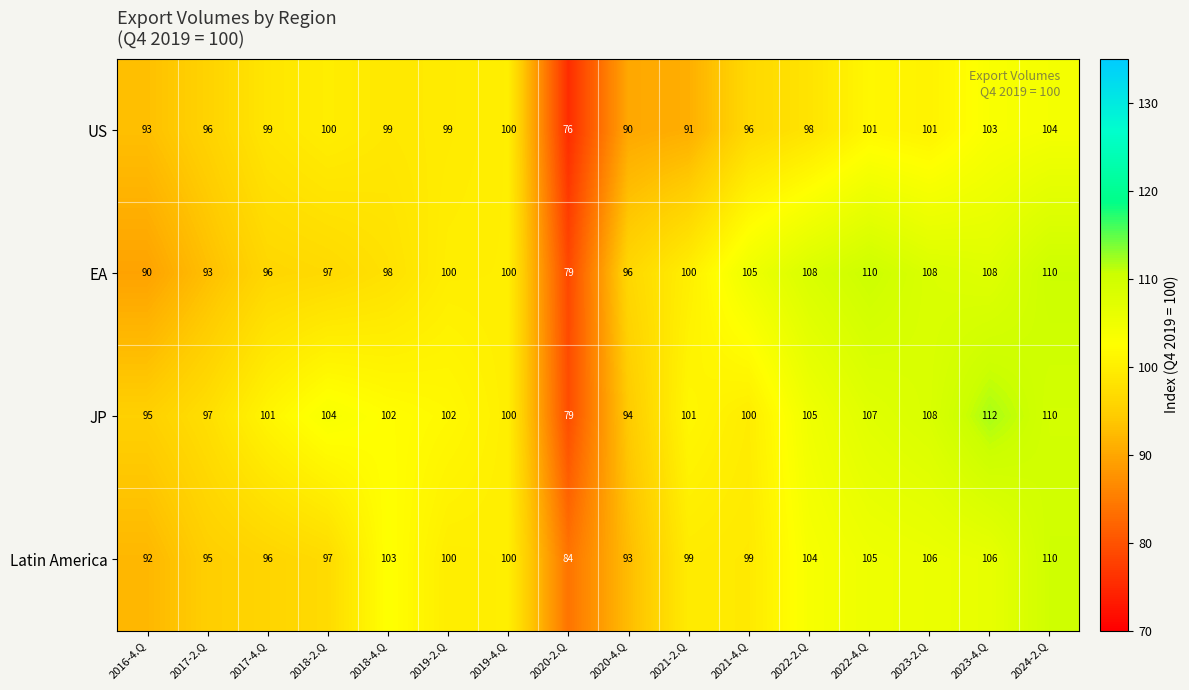

What is the average value of the JP series?

101